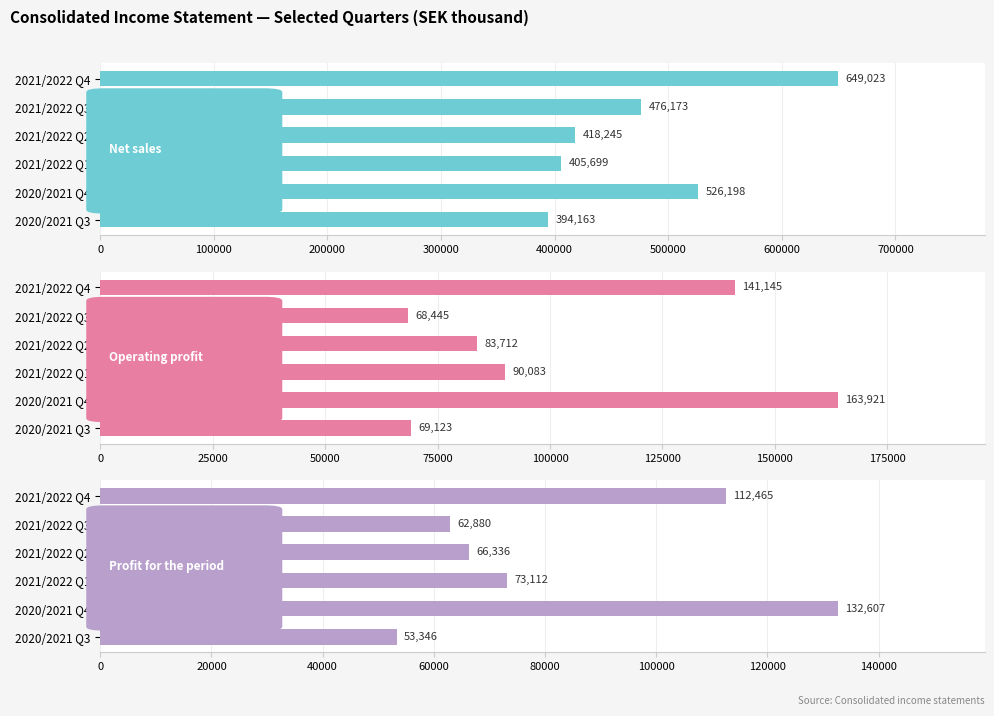

Reading right to left, list all the values displayed in this chart.

Net sales: 394163	526198	405699	418245	476173	649023
Operating profit: 69123	163921	90083	83712	68445	141145
Profit for the period: 53346	132607	73112	66336	62880	112465